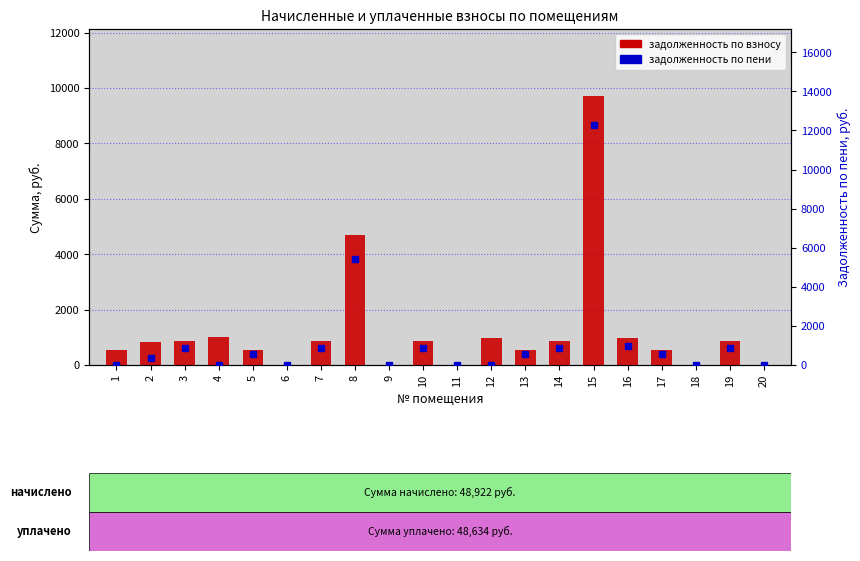

List the series in order of their overall mean, highest first.

задолженность по пени, задолженность по взносу